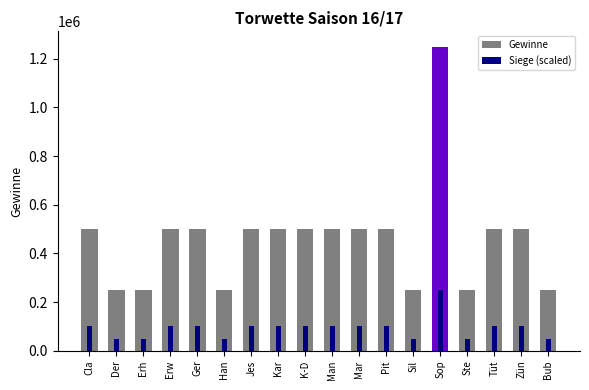

Reading left to right, extract all data points from this chart.

Gewinne: 500000	250000	250000	500000	500000	250000	500000	500000	500000	500000	500000	500000	250000	1250000	250000	500000	500000	250000
Siege (scaled): 100000	50000	50000	100000	100000	50000	100000	100000	100000	100000	100000	100000	50000	250000	50000	100000	100000	50000